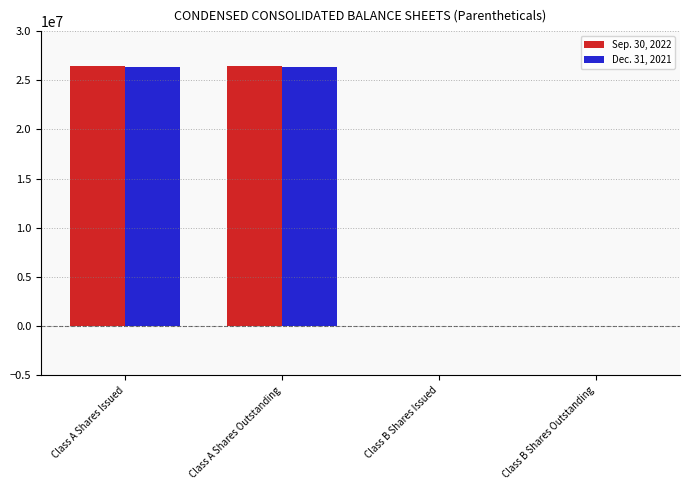

Count the Dec. 31, 2021 values in the range 0 to 26320199.

4